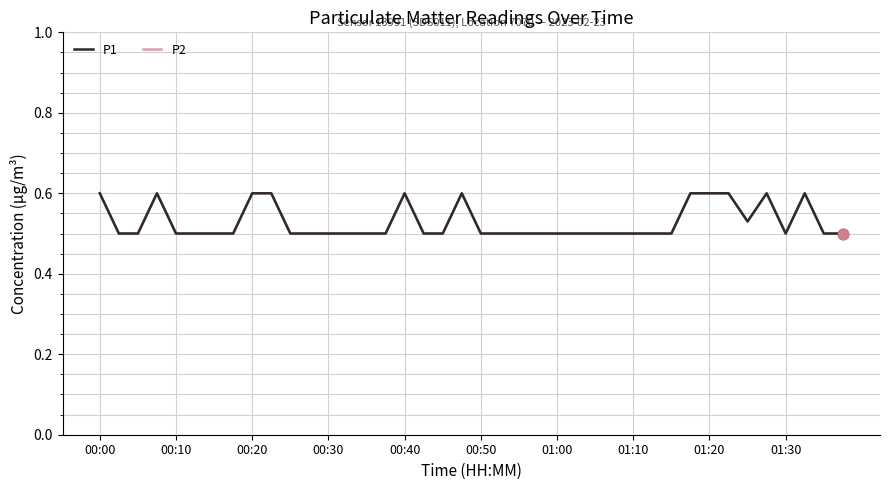

At which category is the sum across all series the highest?

00:00